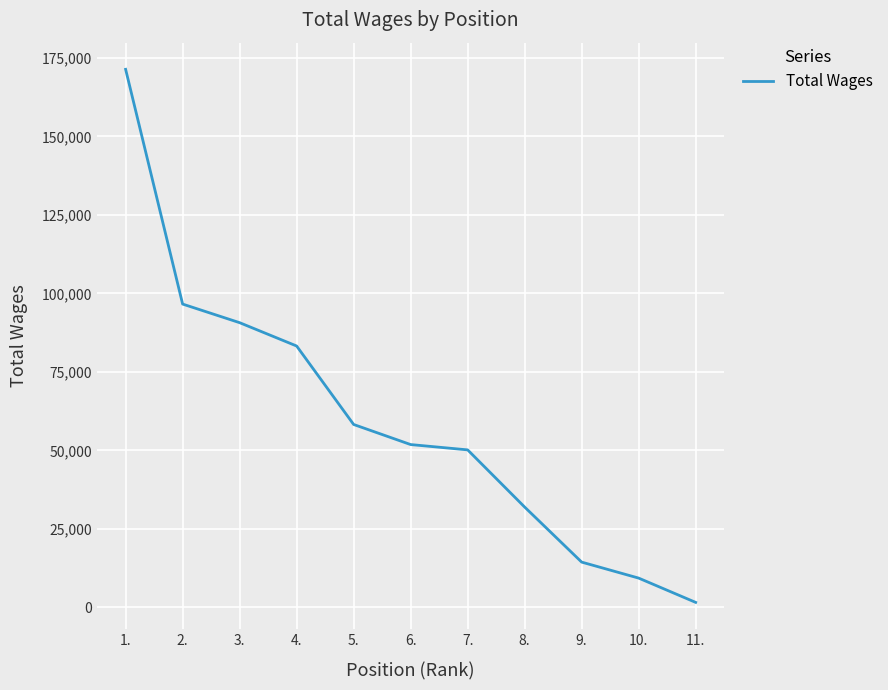

What is the difference between the maximum and minimum values?

169781